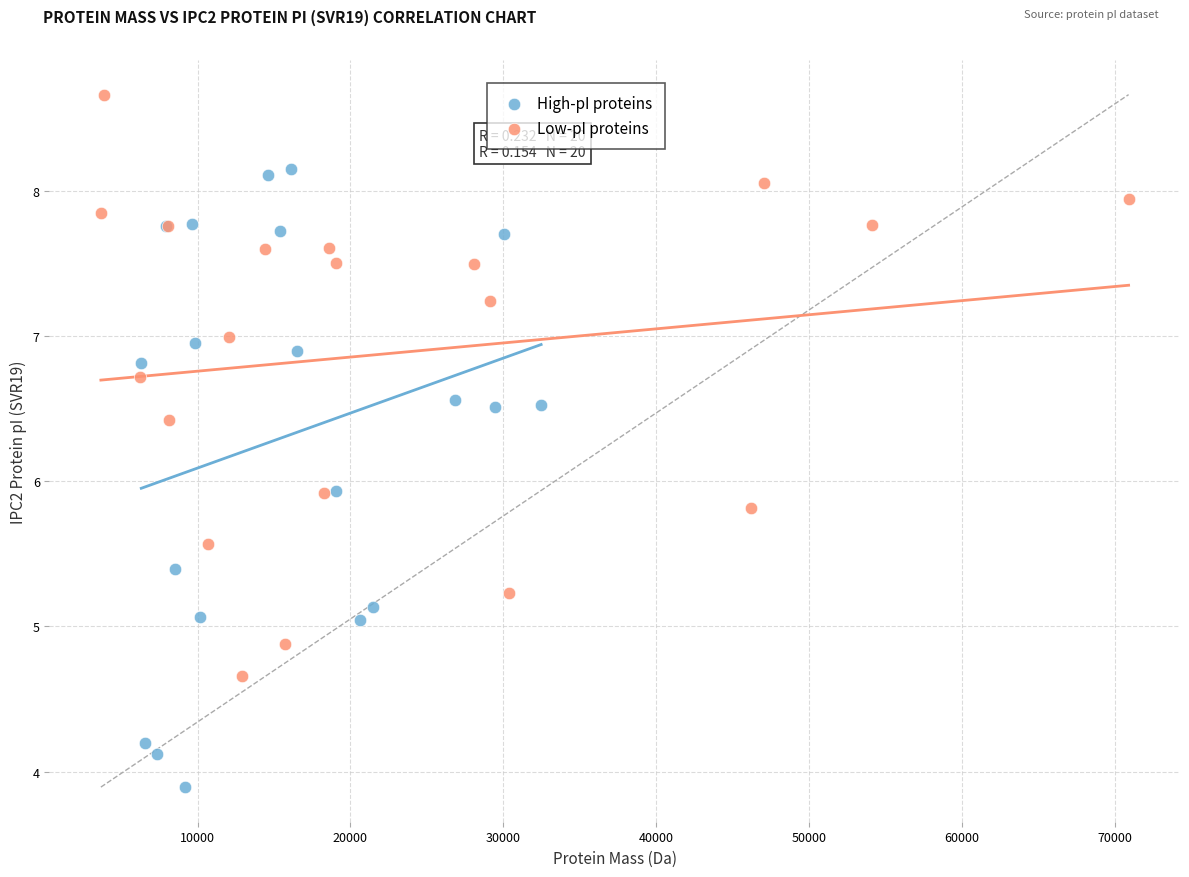

Which series reaches the minimum Y coordinate?

High-pI proteins